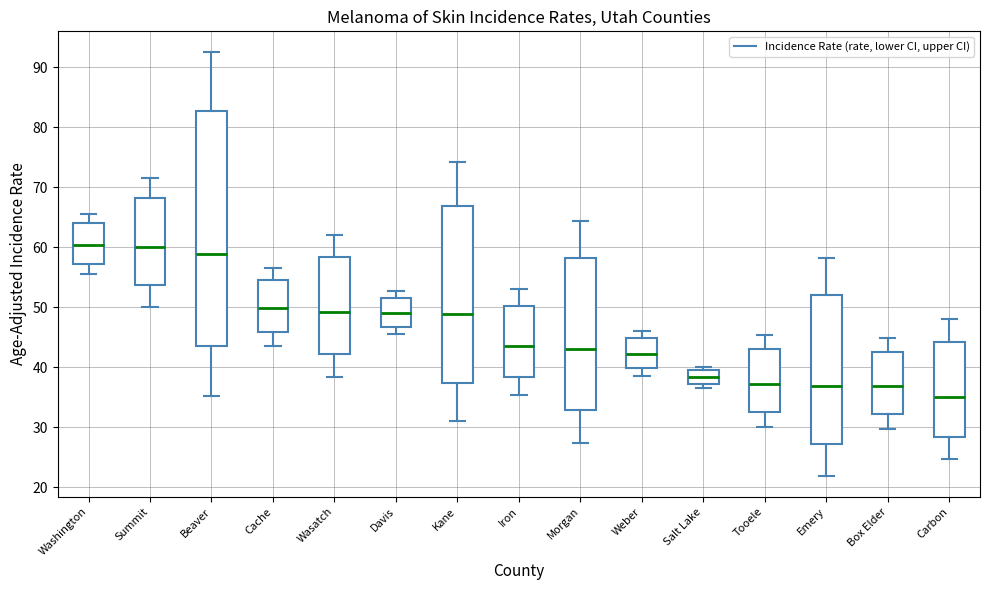

Comparing the boxes themselves (not the whiskers), which one is the tallest?

Beaver